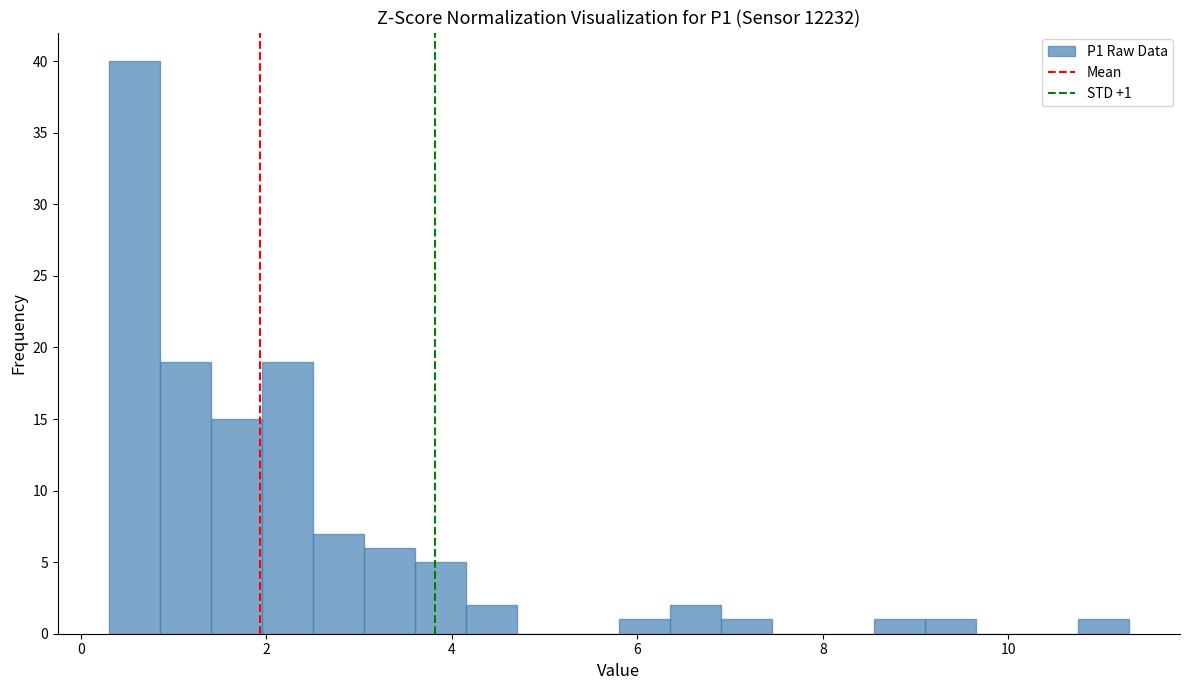

Around what value on the x-axis is the tallest bar? Give the approximate position of its centre, as read against the axis.

0.6